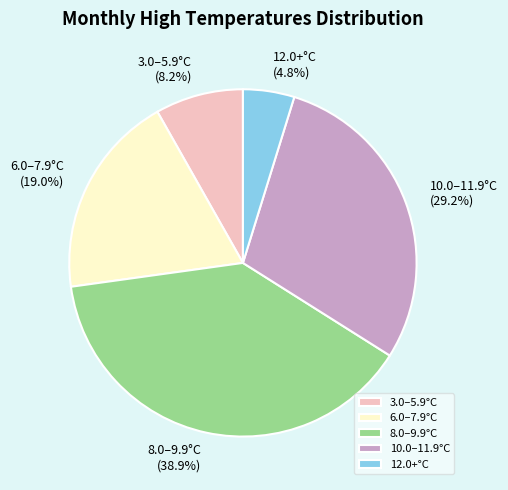

Is there a majority slice in this chart?

No